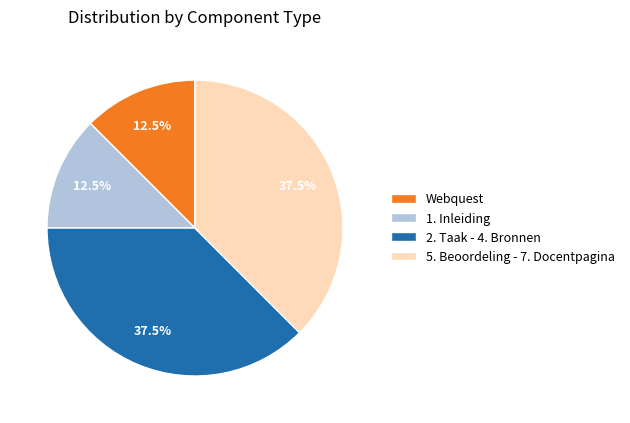

Is 1. Inleiding the majority of the pie?

No